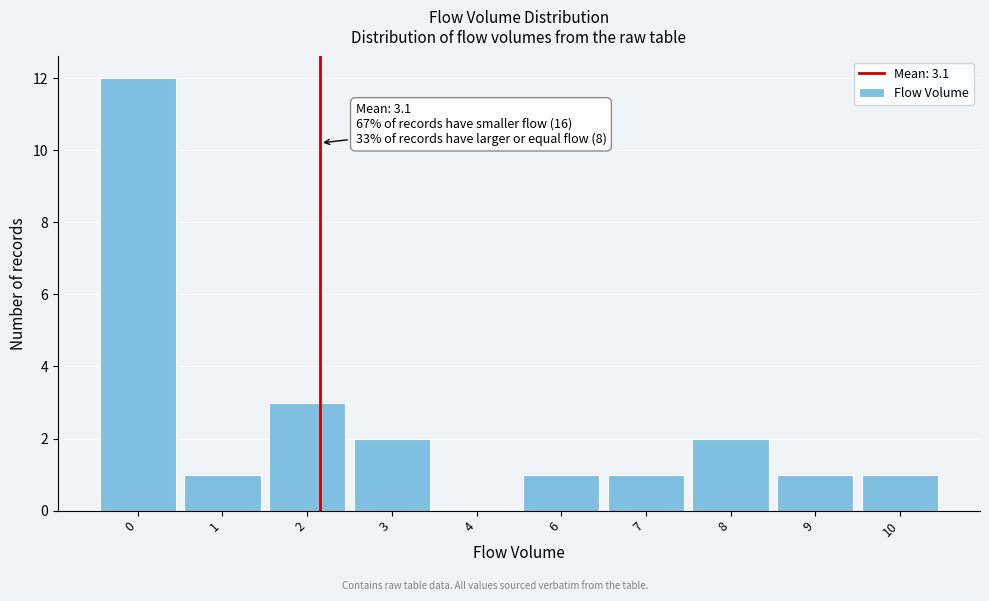

Reading left to right, what are all the values shown in this chart?

0=12	1=1	2=3	3=2	4=0	6=1	7=1	8=2	9=1	10=1